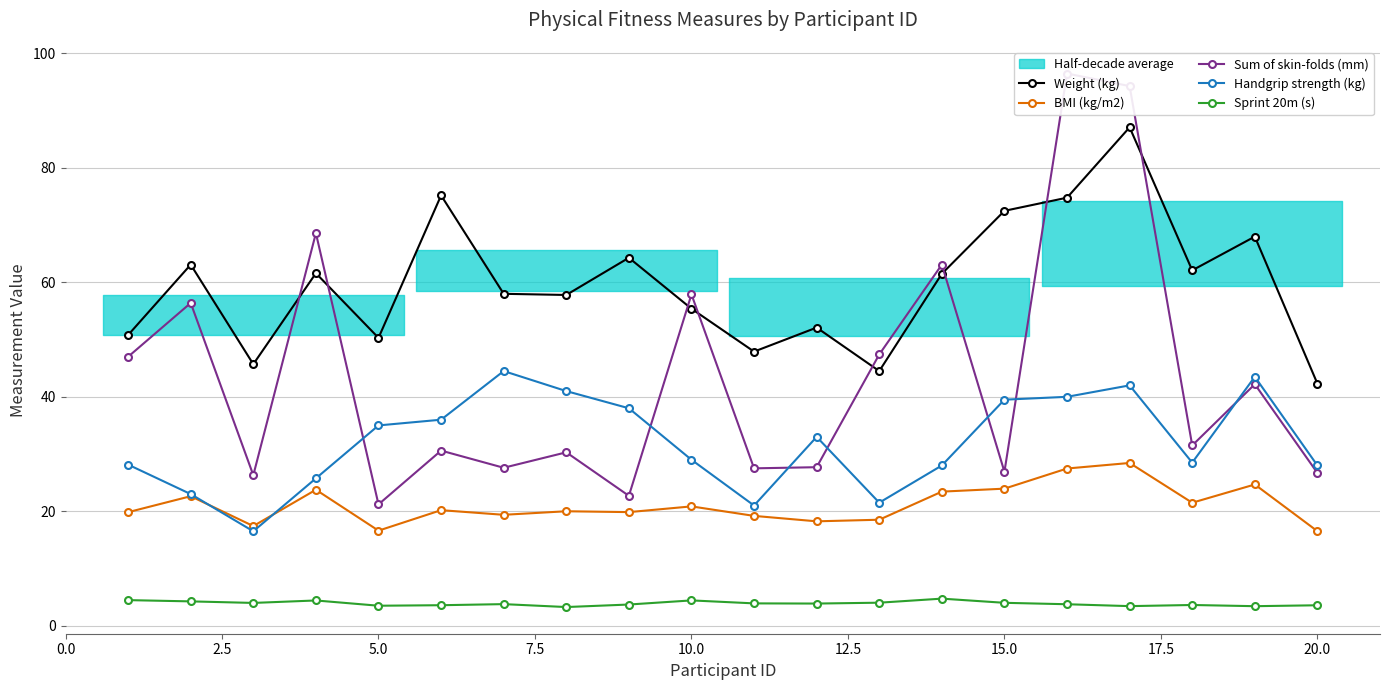

True or false: Handgrip strength (kg) and Sprint 20m (s) cross at least once.

False